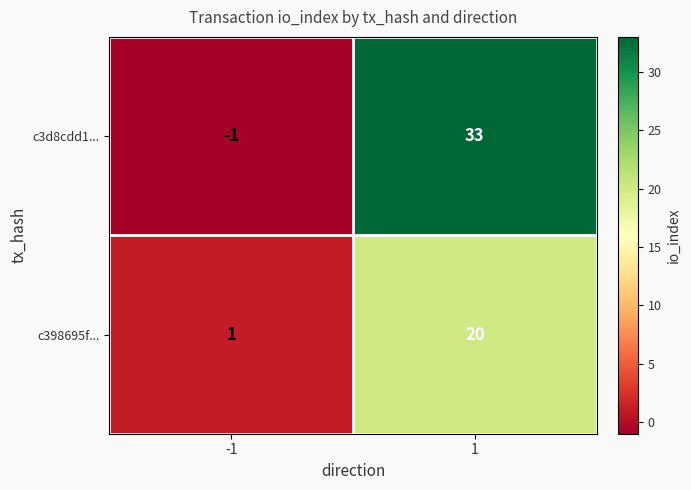

The c398695f... series shows 12 at 1. True or false?

False